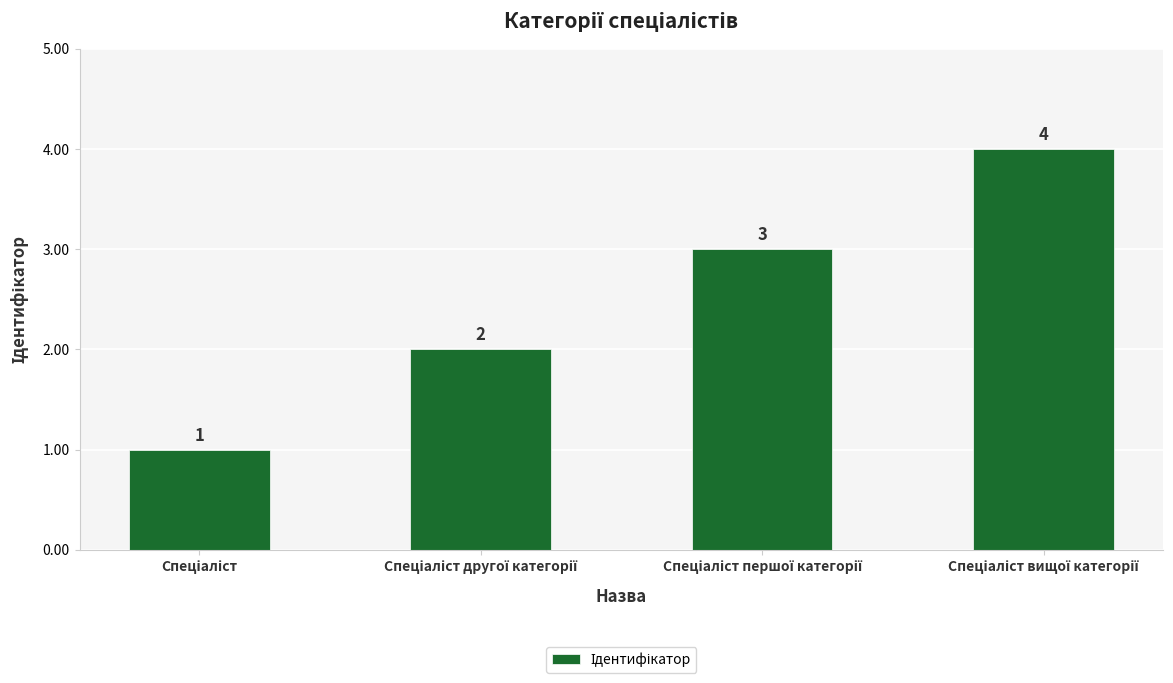

What is the difference between the maximum and minimum values?

3